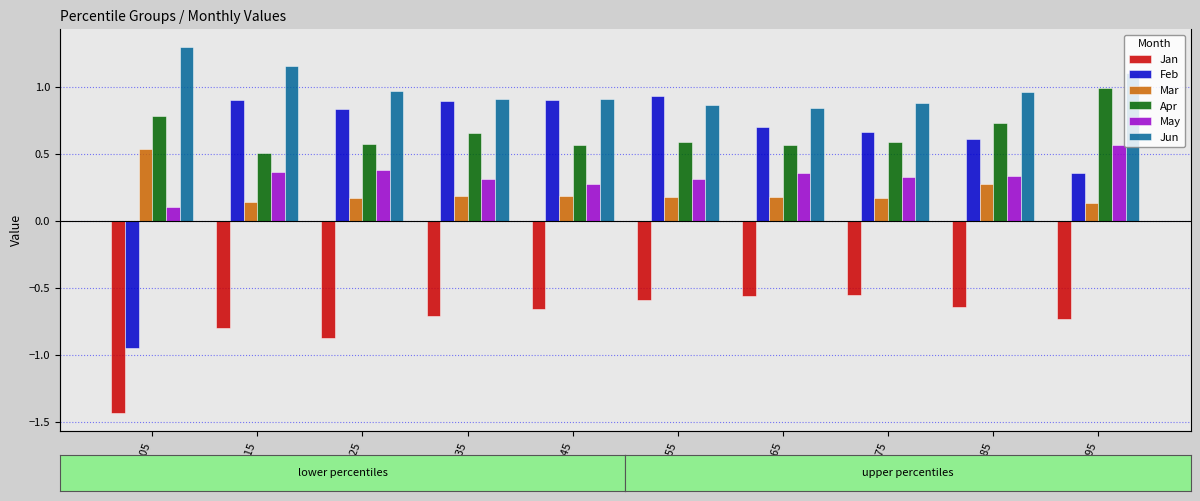

What is the average value of the Mar series?

0.2